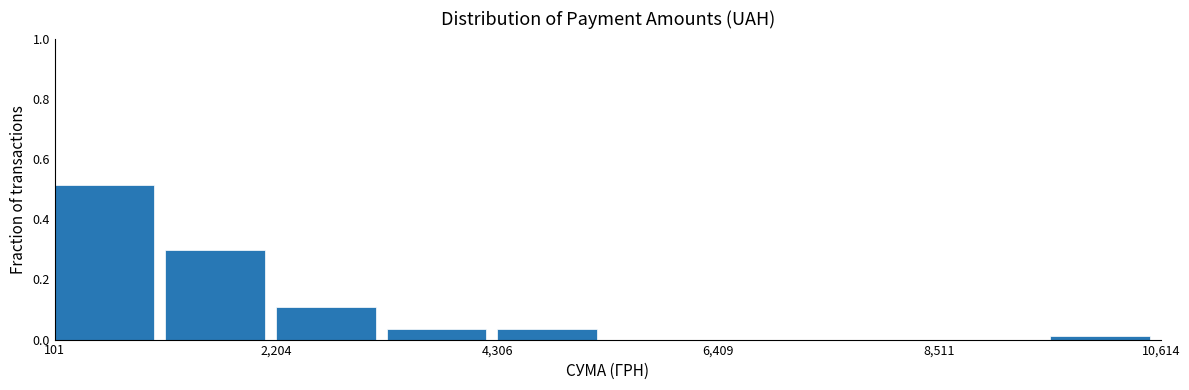

Read against the x-axis, roughly where is the centre of the tallest bar?

500